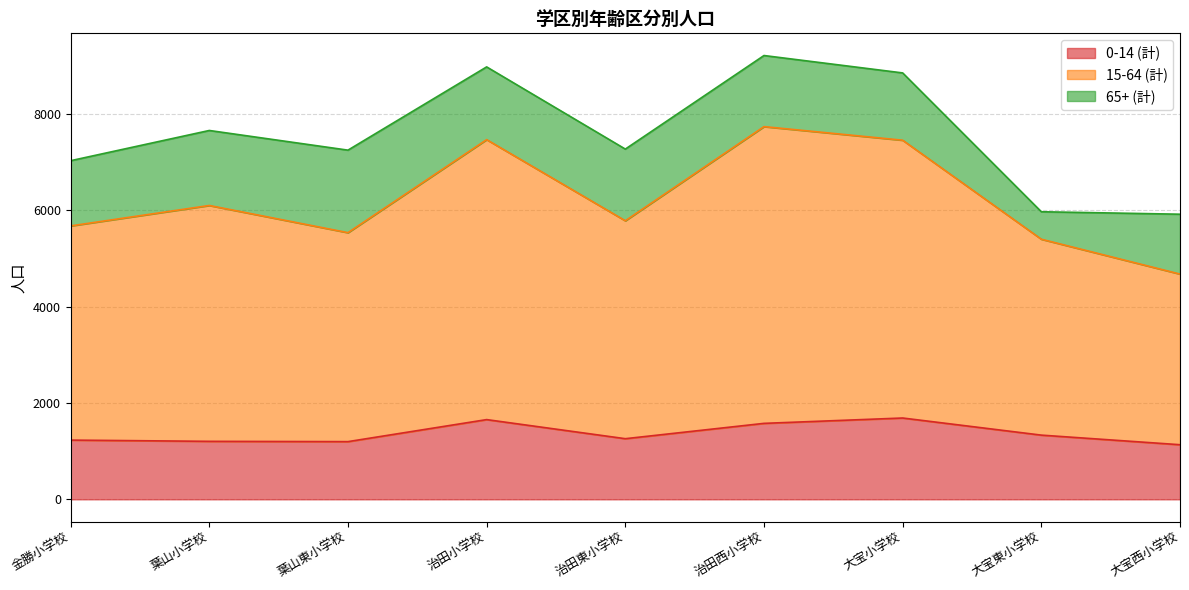

What position from the left is 金勝小学校?

1